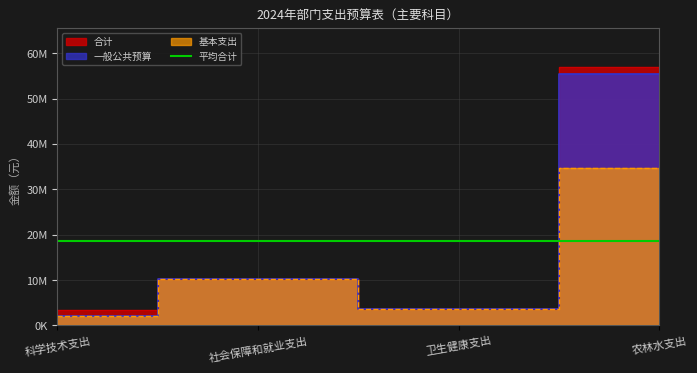

What is the label of the 1st point from the right?

农林水支出